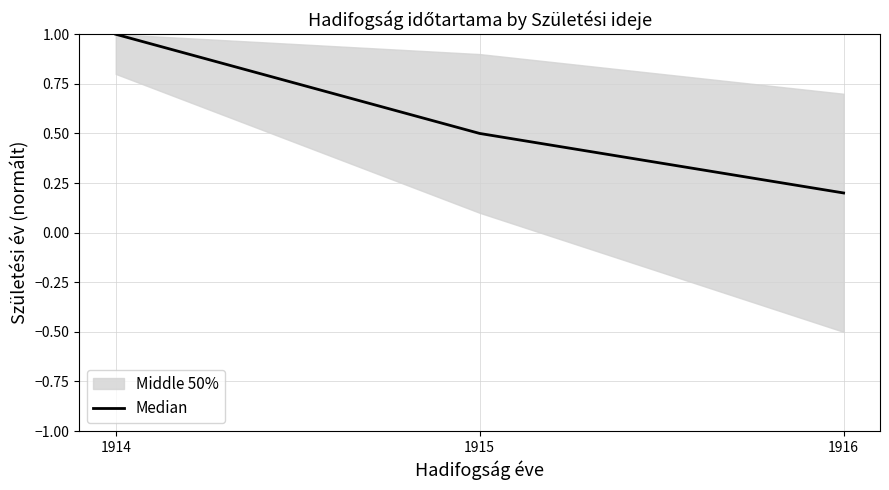

Is this an area chart (filled region under the line)?

No